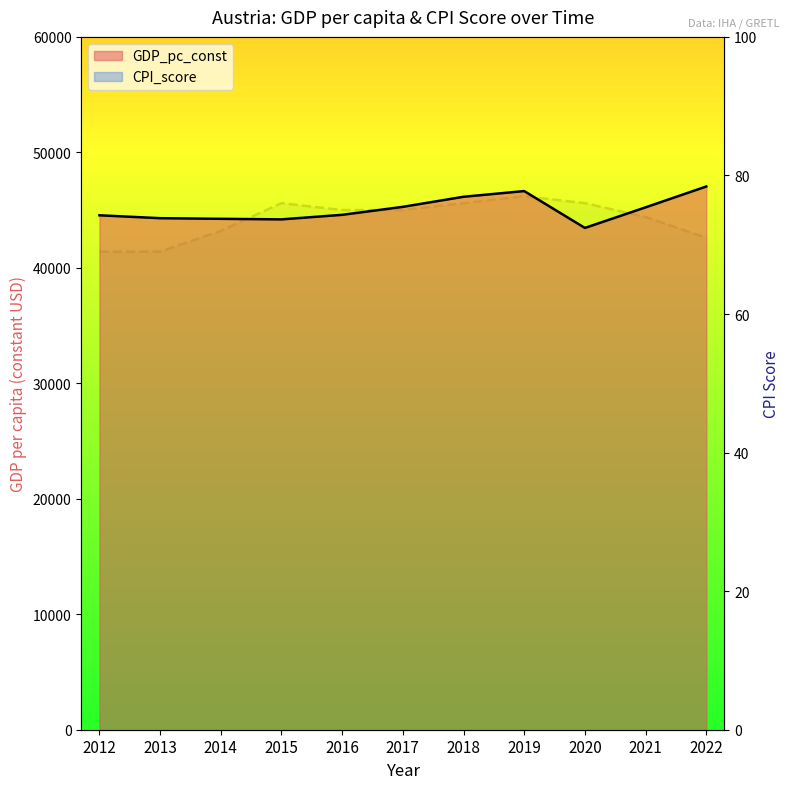

True or false: GDP_pc_const and CPI_score intersect in this chart.

False